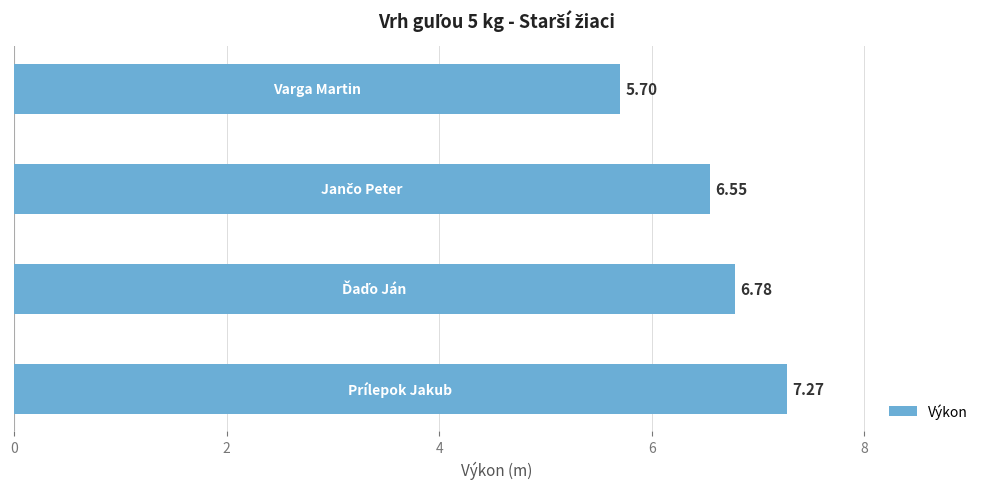

What is the smallest value displayed?

5.7